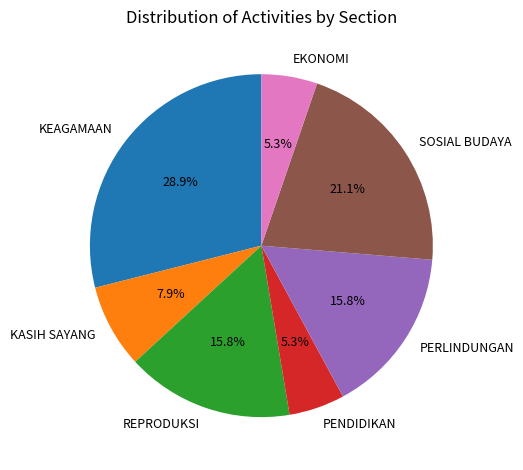

Count the number of slices in the pie.

7